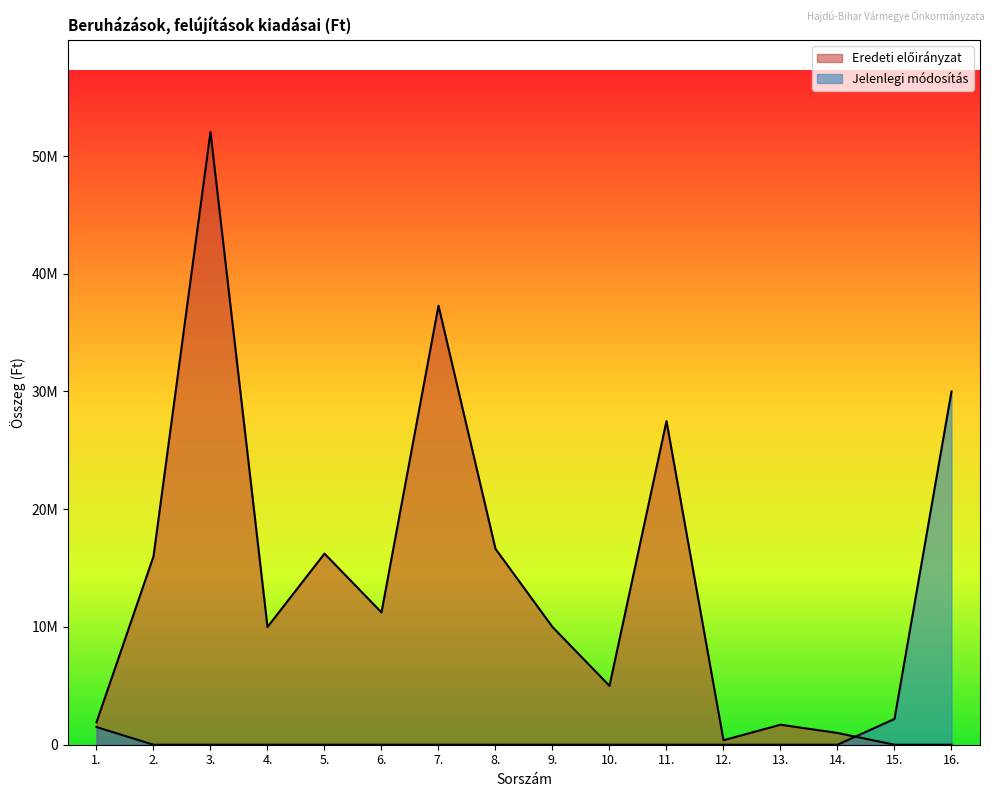

Does the chart display data point markers on the line(s)?

No